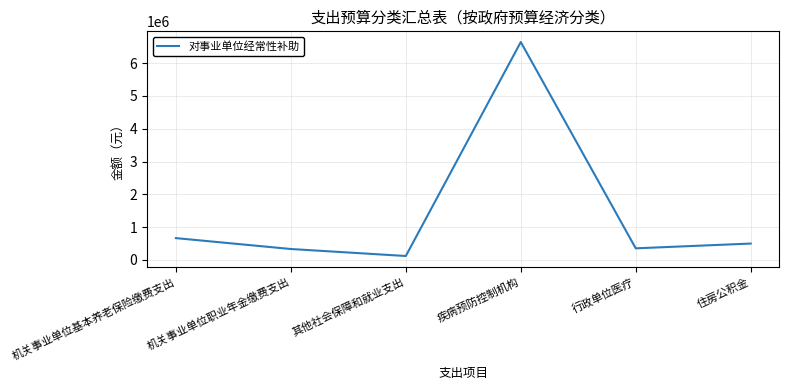

What is the sum of the values at 住房公积金 and 机关事业单位基本养老保险缴费支出?

1164145.9